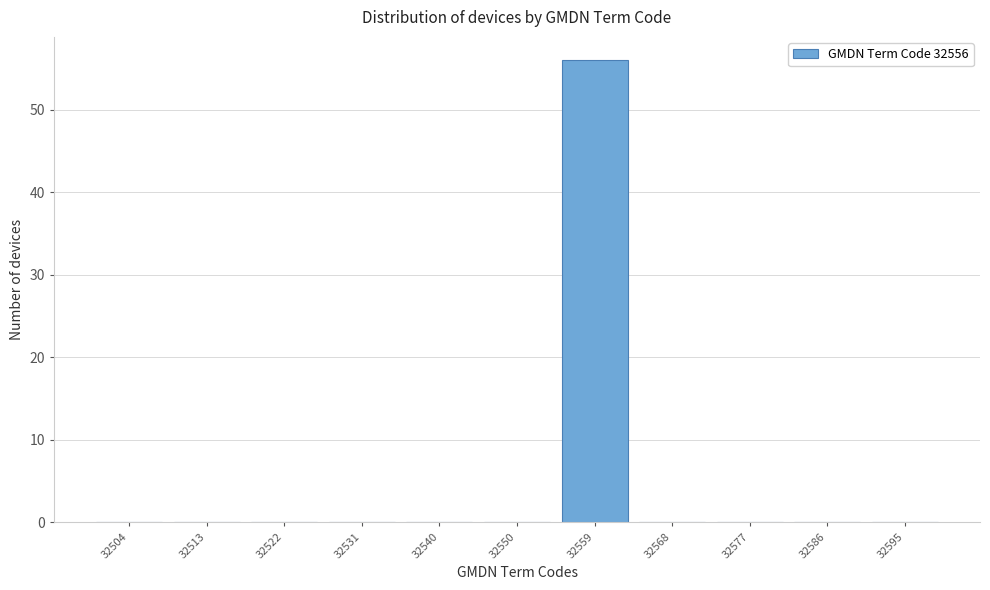

Reading left to right, list every bar in this chart as the range it spans on the x-axis followed by its height. Neither the bar edges nor the heights are printed on the chart, so give them approximately, as read against the axes.

32500 to 32509: 0
32509 to 32518: 0
32518 to 32527: 0
32527 to 32536: 0
32536 to 32545: 0
32545 to 32555: 0
32555 to 32564: 56
32564 to 32573: 0
32573 to 32582: 0
32582 to 32591: 0
32591 to 32600: 0